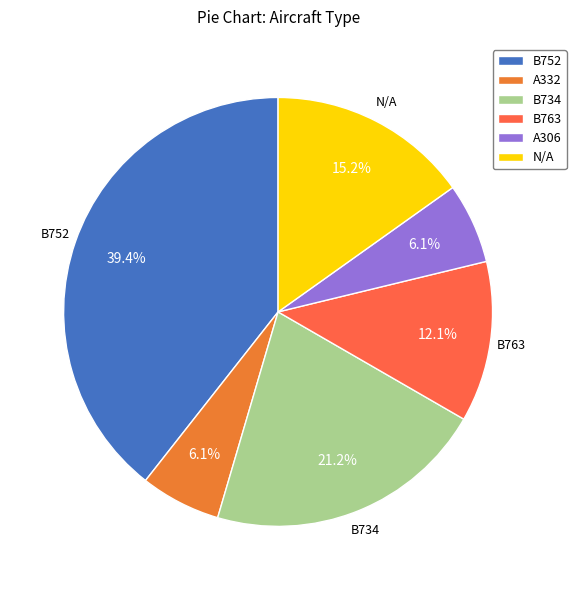

To the nearest percent, what is the difference between the largest and smallest slice percentages?

33%